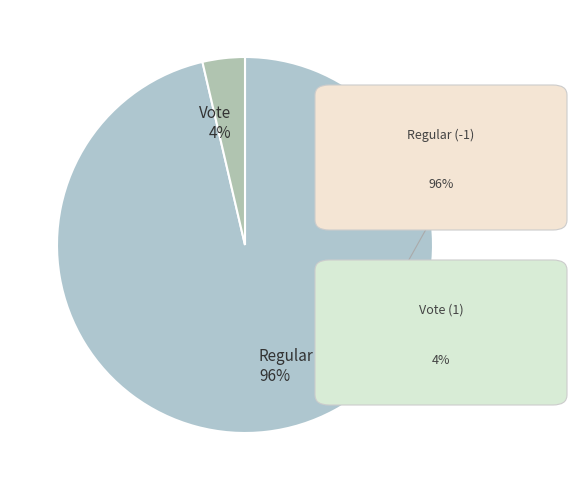

Which has a higher value, Regular 96% or Vote 4%?

Regular 96%